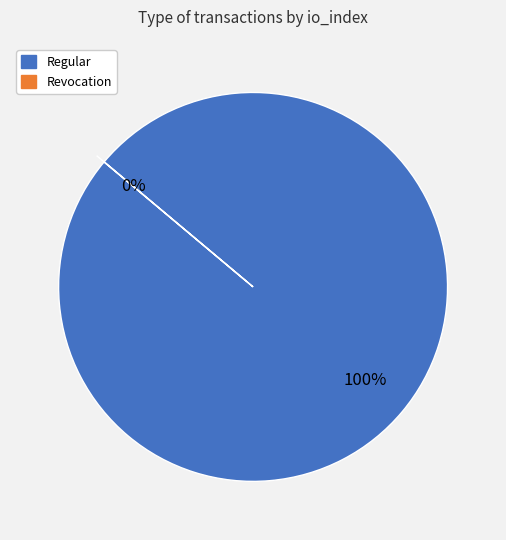

To the nearest percent, what is the average slice percentage?

50%